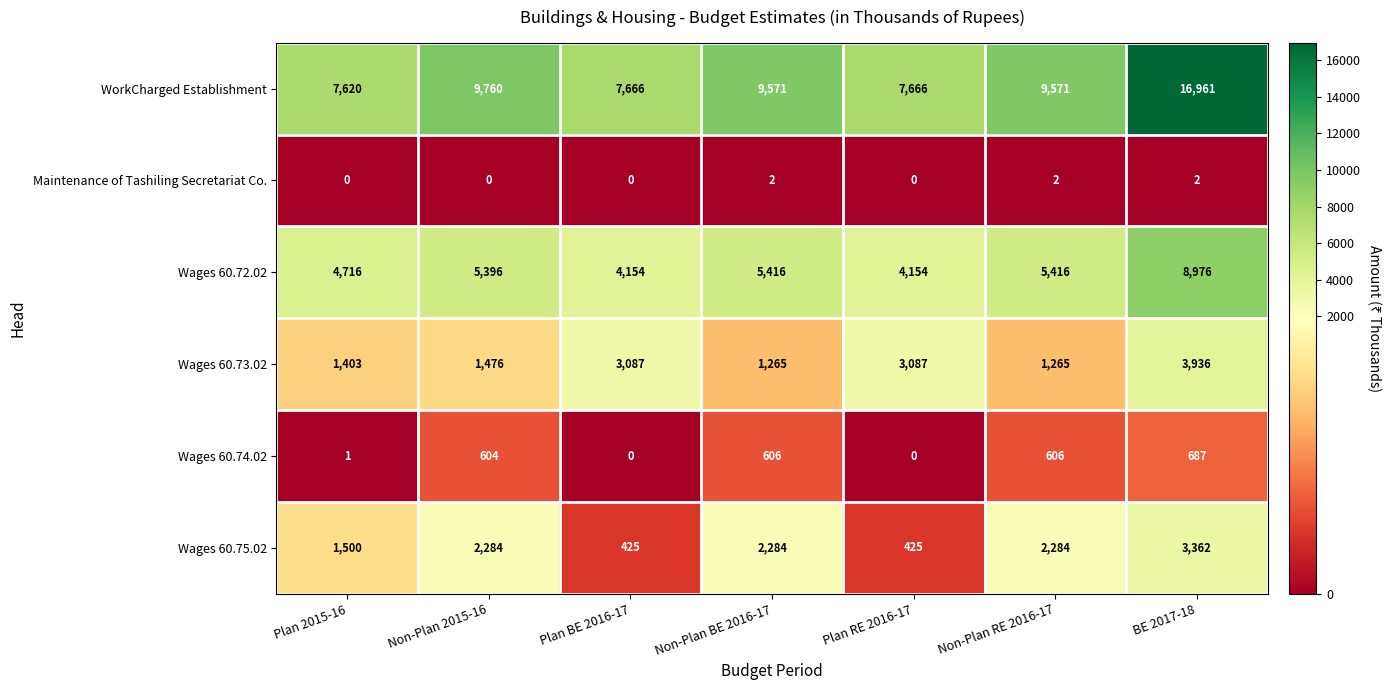

Where is WorkCharged Establishment nearest to the value 12290?

Non-Plan 2015-16